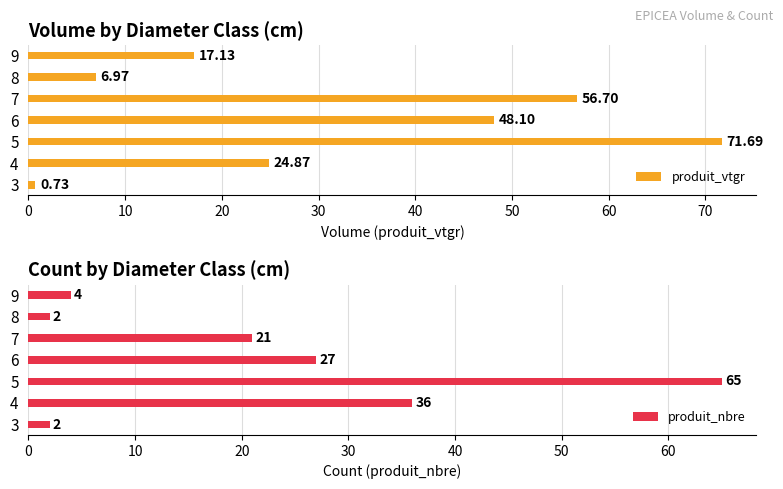

At how many categories does at least one series exceed 10?

5